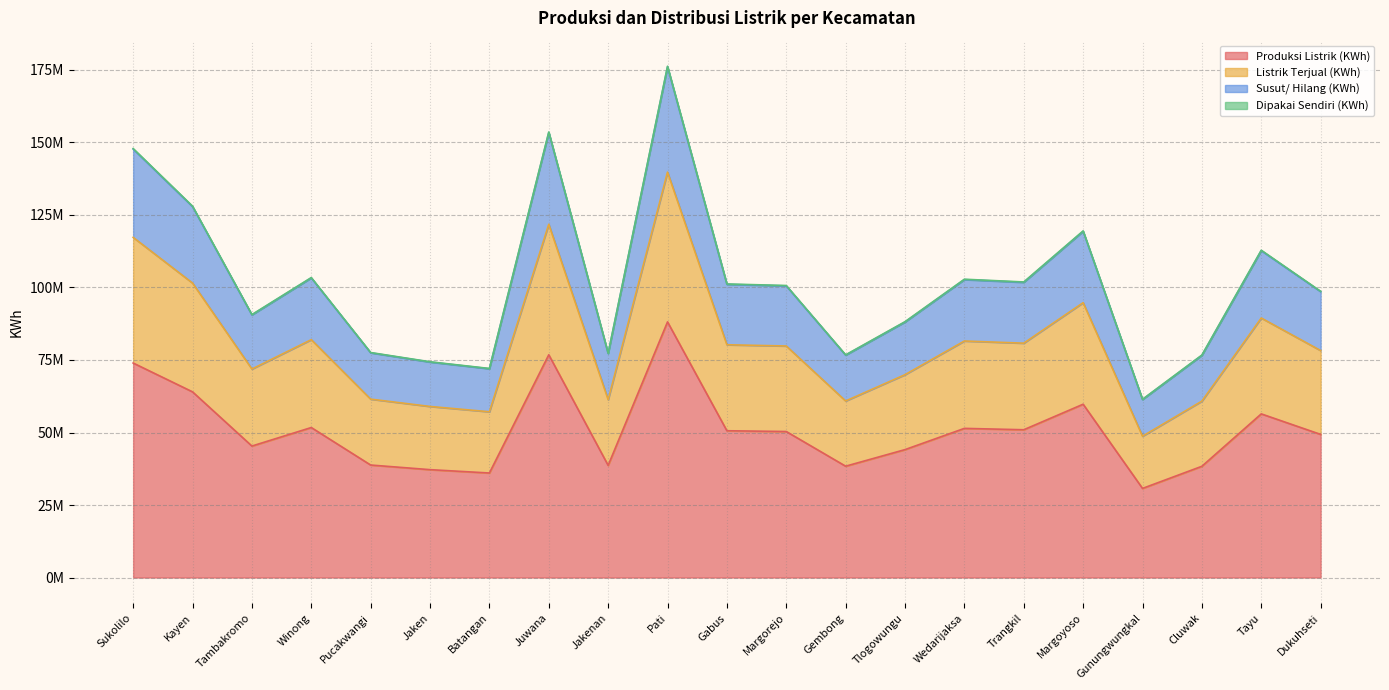

True or false: Produksi Listrik (KWh) and Susut/ Hilang (KWh) intersect in this chart.

False